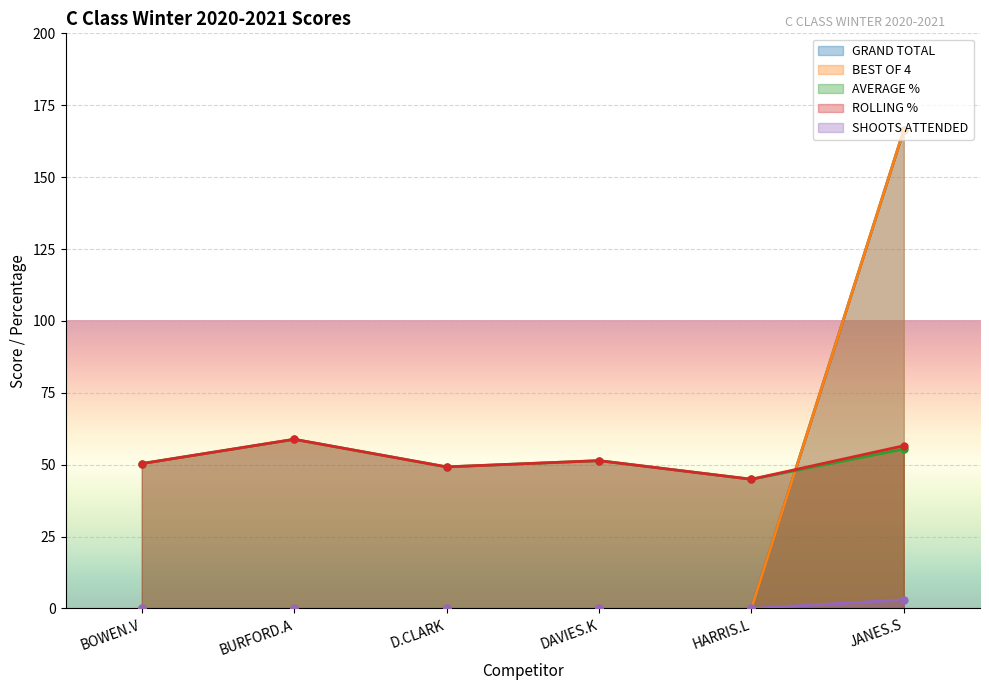

At which category is the sum across all series the highest?

JANES.S